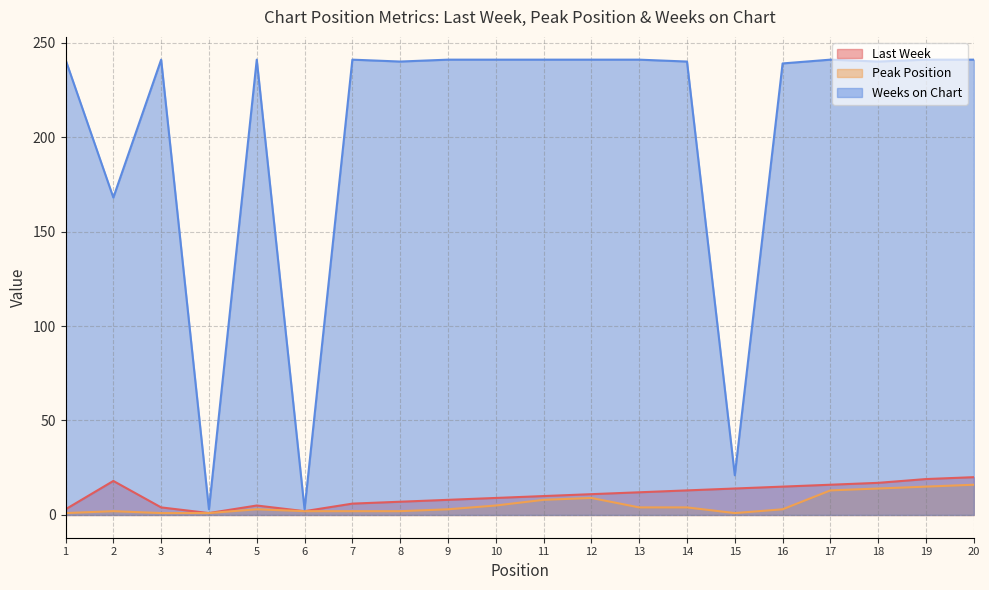

Reading right to left, transcribe all the data shown in this chart.

Last Week: 20	19	17	16	15	14	13	12	11	10	9	8	7	6	2	5	1	4	18	3
Peak Position: 16	15	14	13	3	1	4	4	9	8	5	3	2	2	2	3	1	1	2	1
Weeks on Chart: 241	241	240	241	239	21	240	241	241	241	241	241	240	241	3	241	3	241	168	241